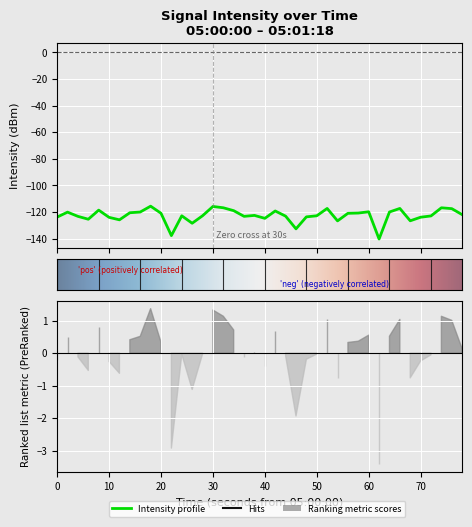

How many values are below -122?

22